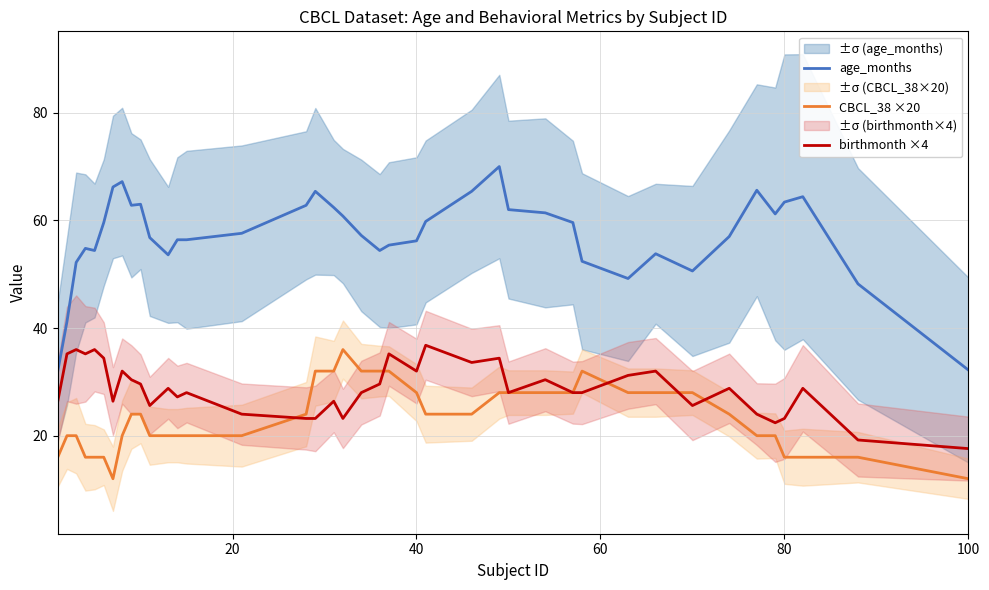

What is the minimum value for birthmonth ×4?

17.6